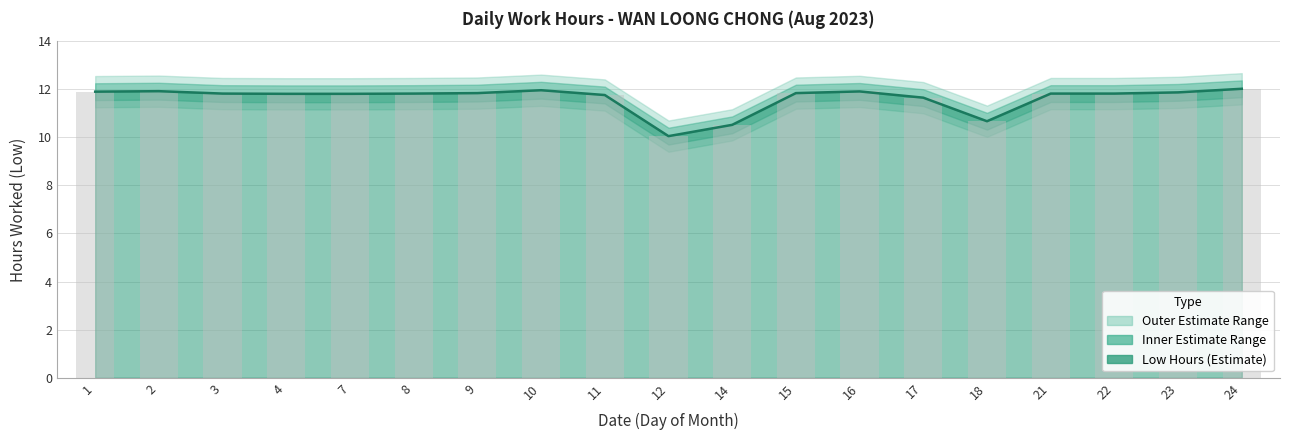

List the labels in order of value, largest first.

24, 10, 2, 16, 1, 23, 9, 15, 3, 8, 21, 22, 4, 7, 11, 17, 18, 14, 12